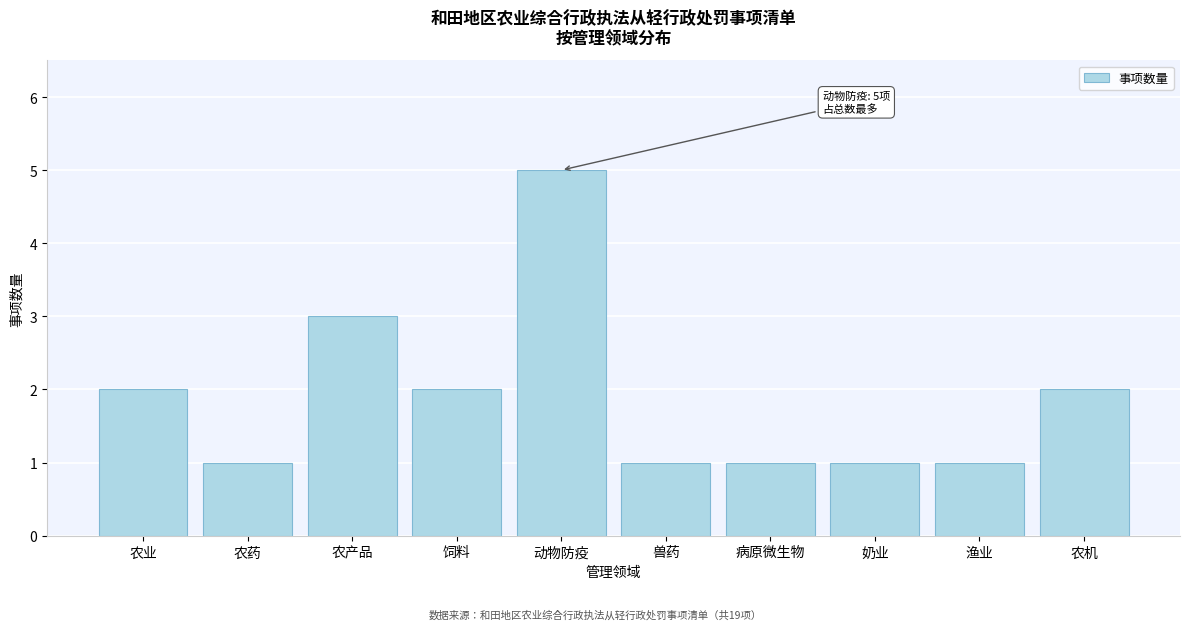

Reading left to right, what are all the values shown in this chart?

2	1	3	2	5	1	1	1	1	2